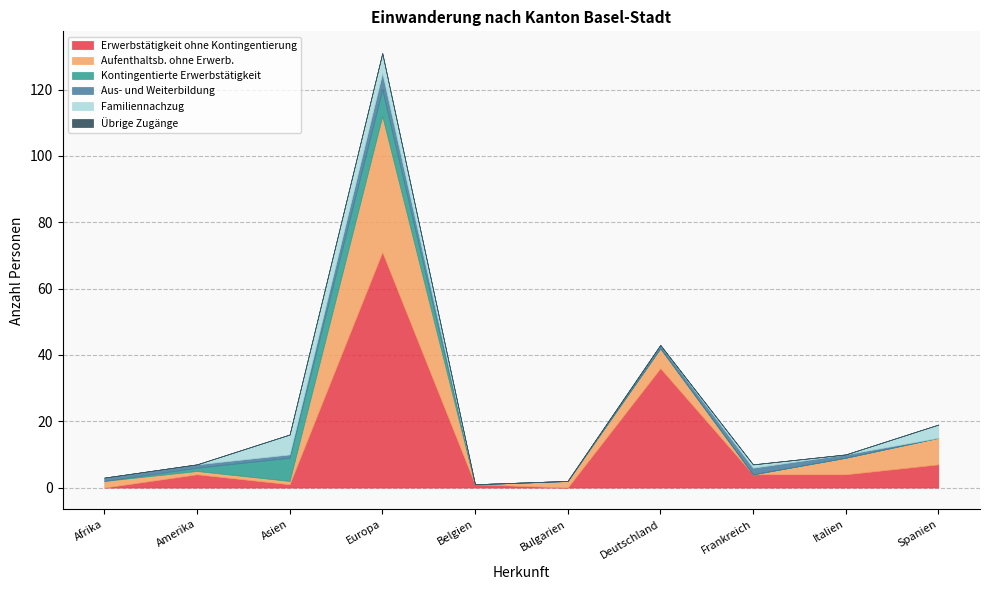

At which label is Aufenthaltsb. ohne Erwerb. closest to 20?

Spanien